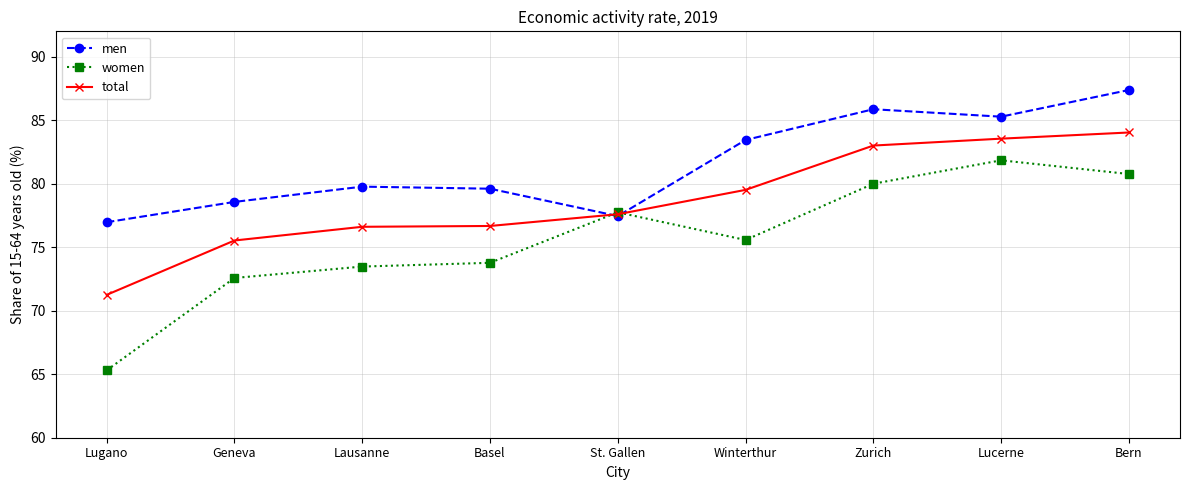

What are all the series names shown in the legend?

men, women, total